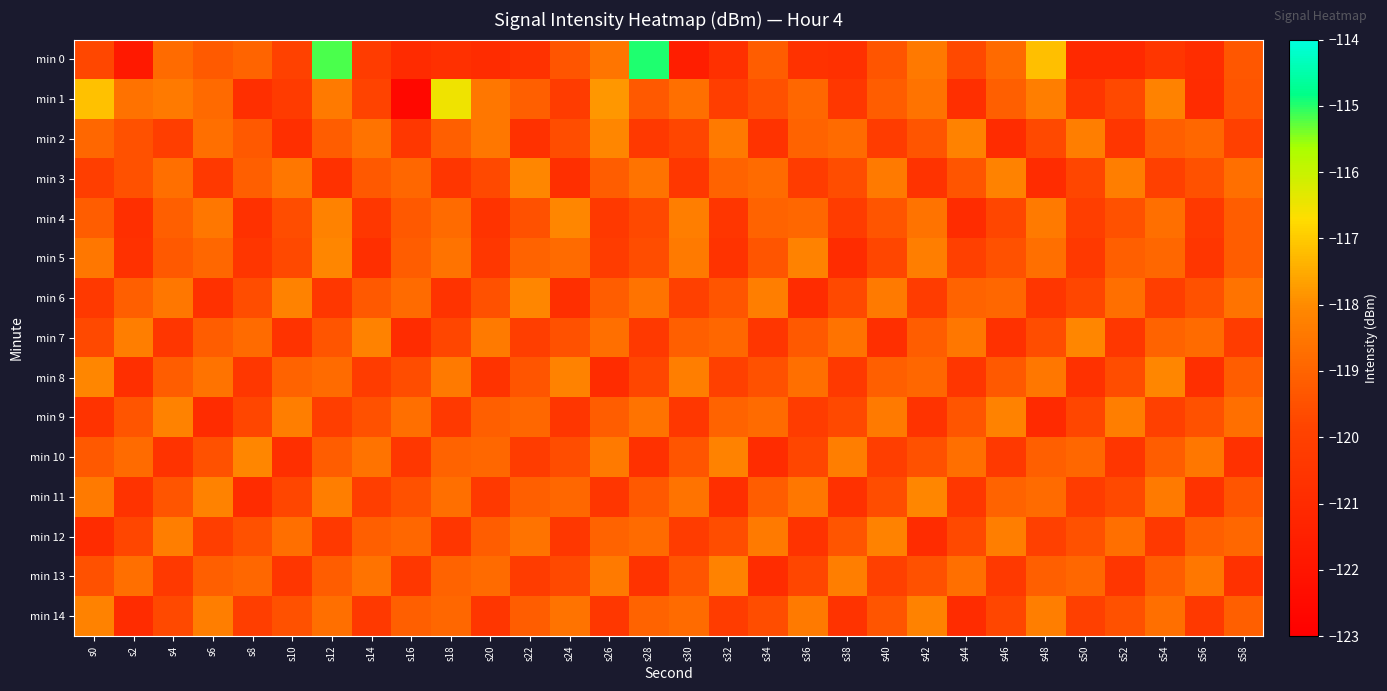

What is the minimum value shown in the chart?

-122.6